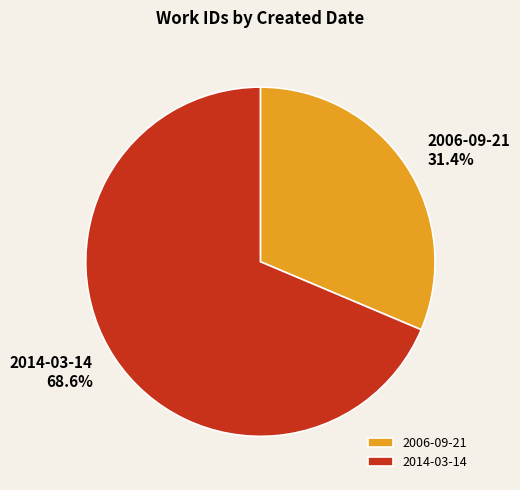

Is there a majority slice in this chart?

Yes